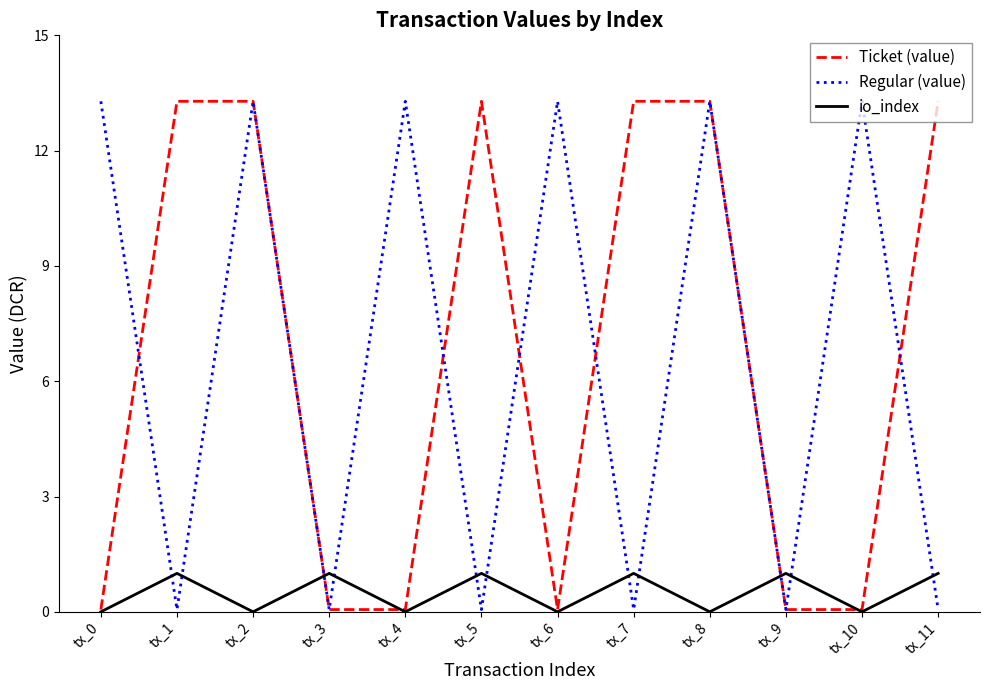

How many values in the Regular (value) series are below 13?

6